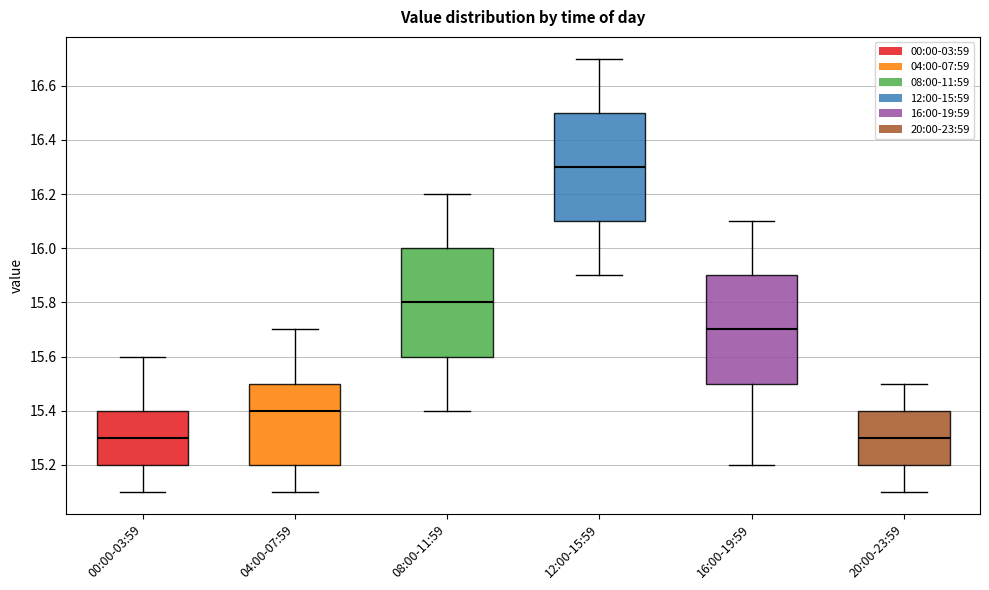

Where is the upper edge of the box for 00:00-03:59 on the y-axis? The values are not printed on the chart, so give them approximately, as read against the axis.

15.4